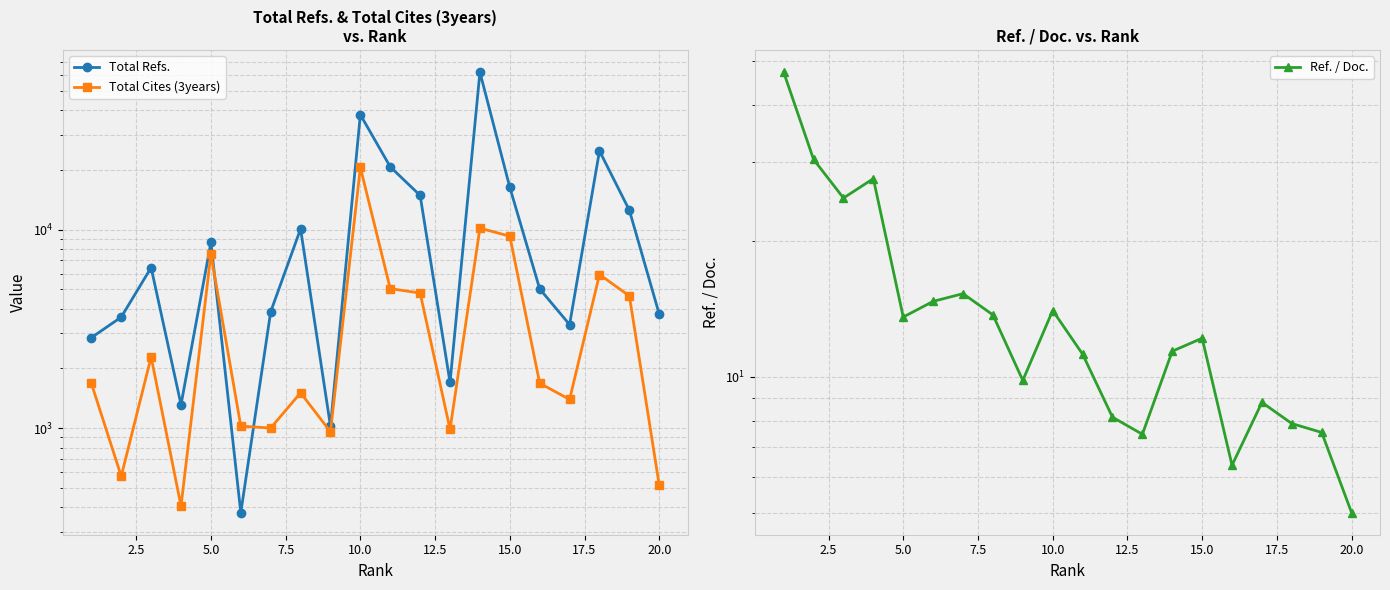

Rank the series by their average value, from highest to lowest.

Total Refs., Total Cites (3years), Ref. / Doc.